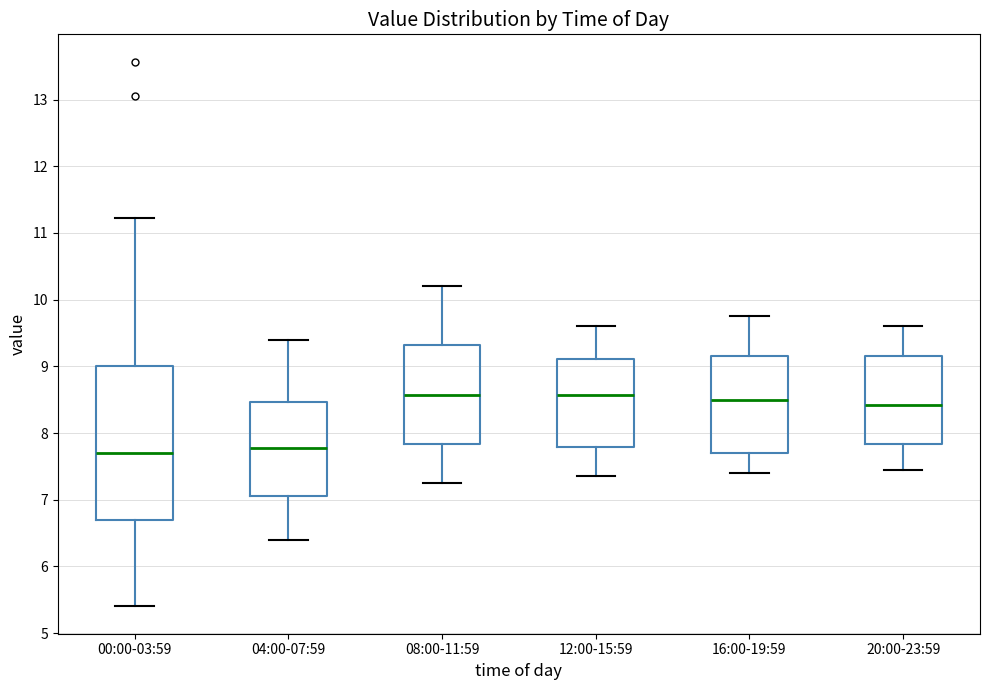

Comparing the boxes themselves (not the whiskers), which one is the tallest?

00:00-03:59